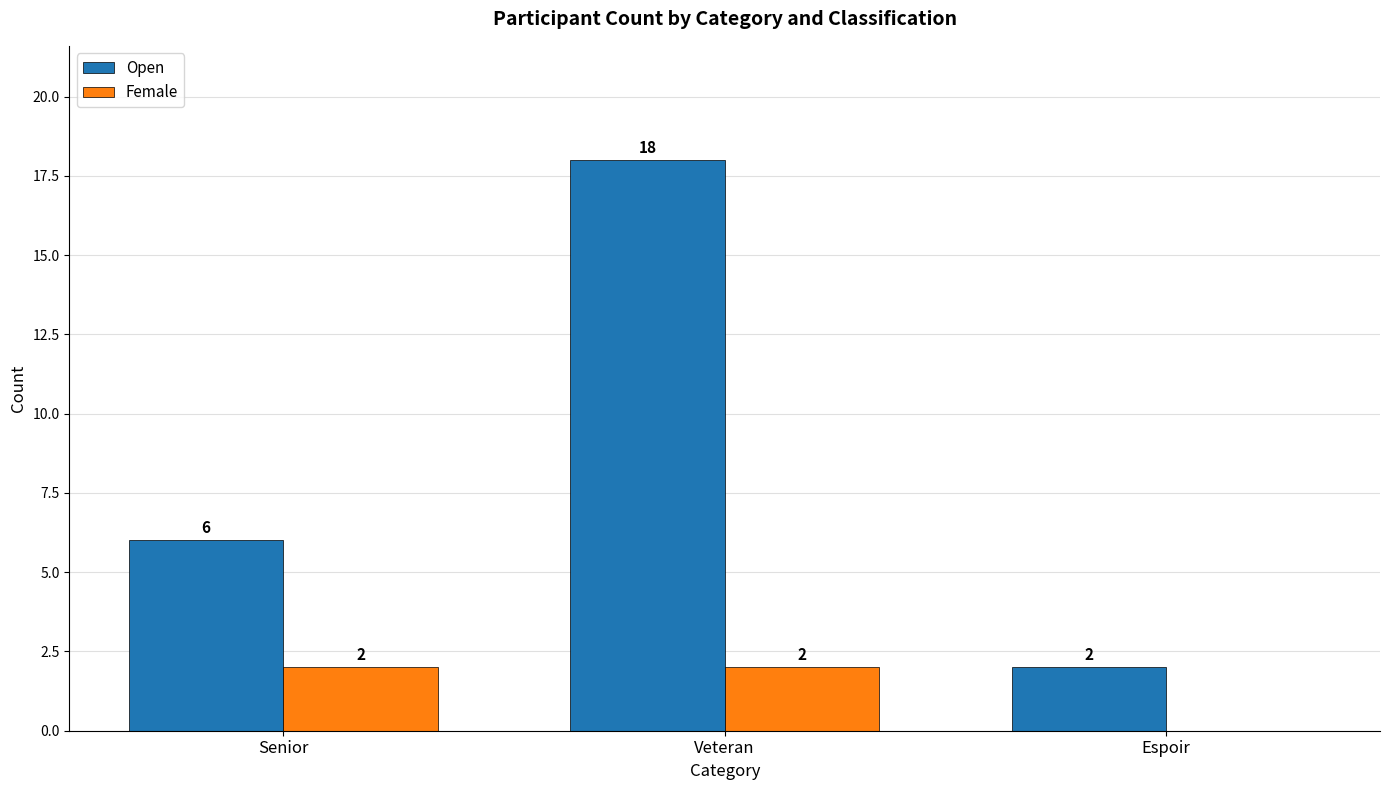

Reading right to left, extract all data points from this chart.

Open: Espoir=2	Veteran=18	Senior=6
Female: Espoir=0	Veteran=2	Senior=2